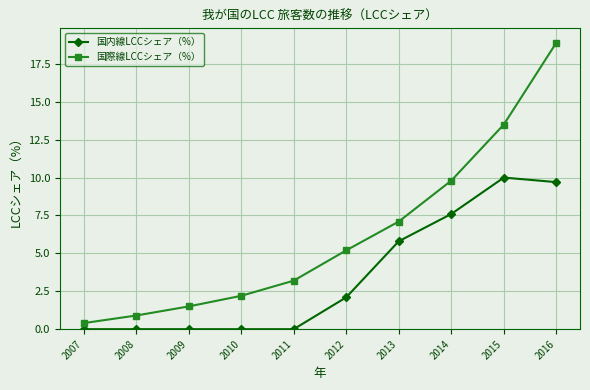

List the labels in order of 国際線LCCシェア（%） value, largest first.

2016, 2015, 2014, 2013, 2012, 2011, 2010, 2009, 2008, 2007